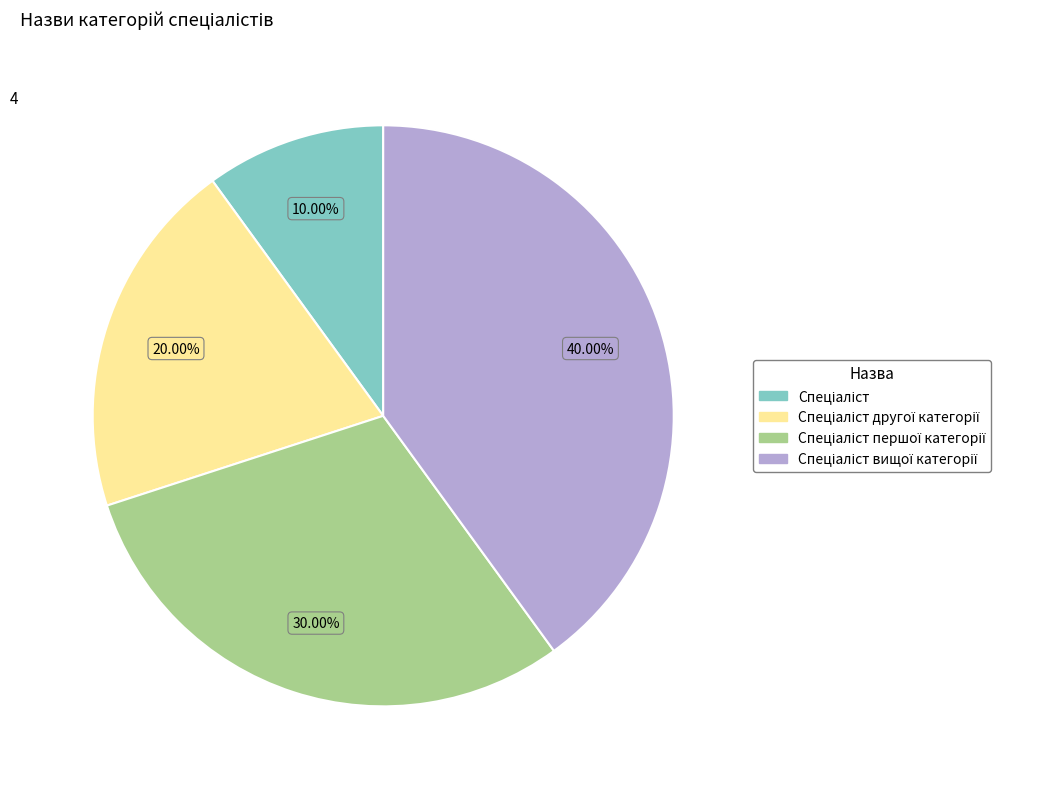

How many segments does this pie chart have?

4